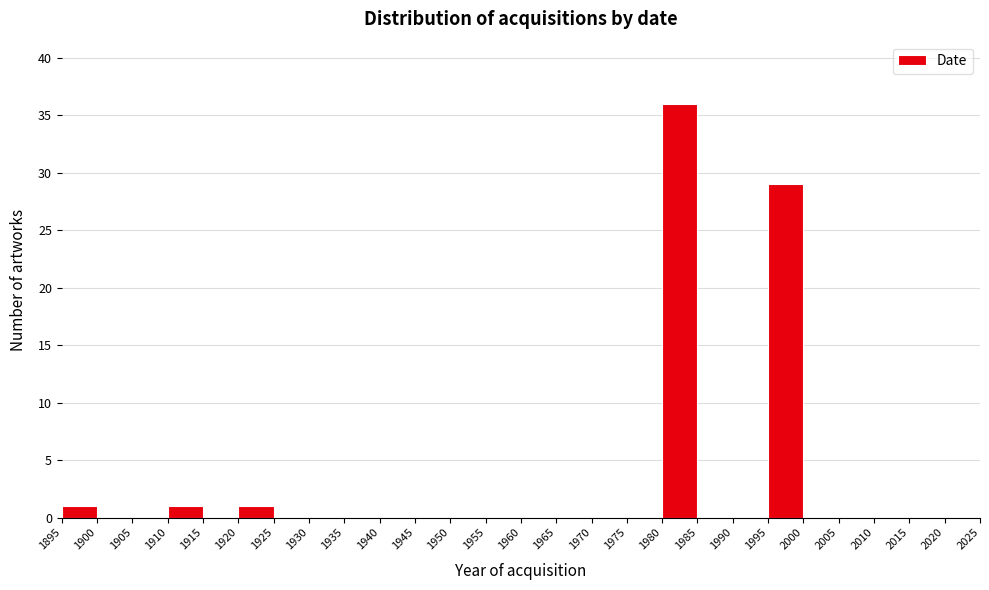

Reading left to right, list every bar in this chart as the range it spans on the x-axis followed by its height. The values are not printed on the chart, so give them approximately, as read against the axis.

1895 to 1900: 1
1900 to 1905: 0
1905 to 1910: 0
1910 to 1915: 1
1915 to 1920: 0
1920 to 1925: 1
1925 to 1930: 0
1930 to 1935: 0
1935 to 1940: 0
1940 to 1945: 0
1945 to 1950: 0
1950 to 1955: 0
1955 to 1960: 0
1960 to 1965: 0
1965 to 1970: 0
1970 to 1975: 0
1975 to 1980: 0
1980 to 1985: 36
1985 to 1990: 0
1990 to 1995: 0
1995 to 2000: 29
2000 to 2005: 0
2005 to 2010: 0
2010 to 2015: 0
2015 to 2020: 0
2020 to 2025: 0